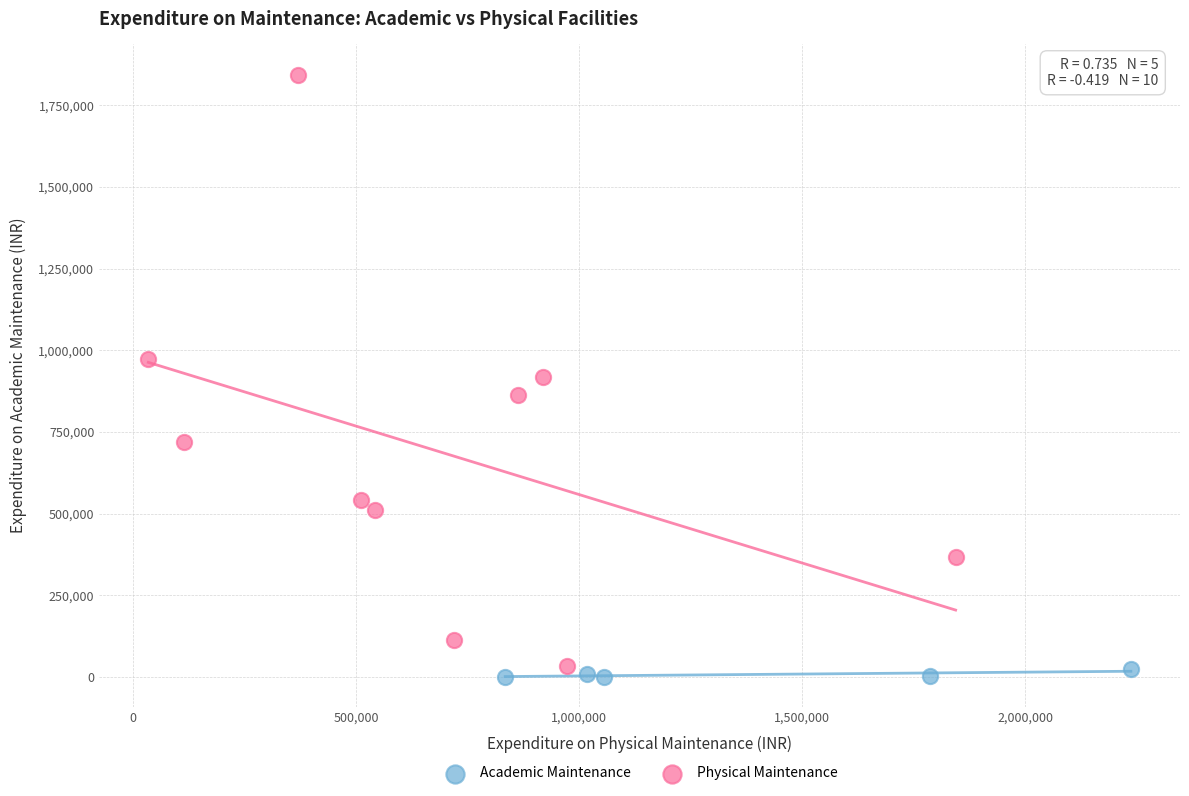

Which series contains the highest Y value?

Physical Maintenance